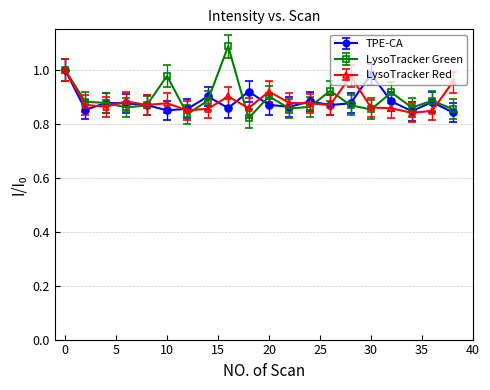

Count the LysoTracker Red values in the range 0 to 1.

20